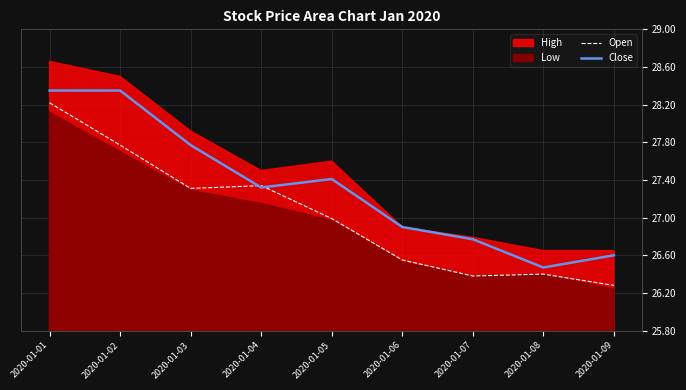

Where do Open and Close first cross each other?

2020-01-03 and 2020-01-04